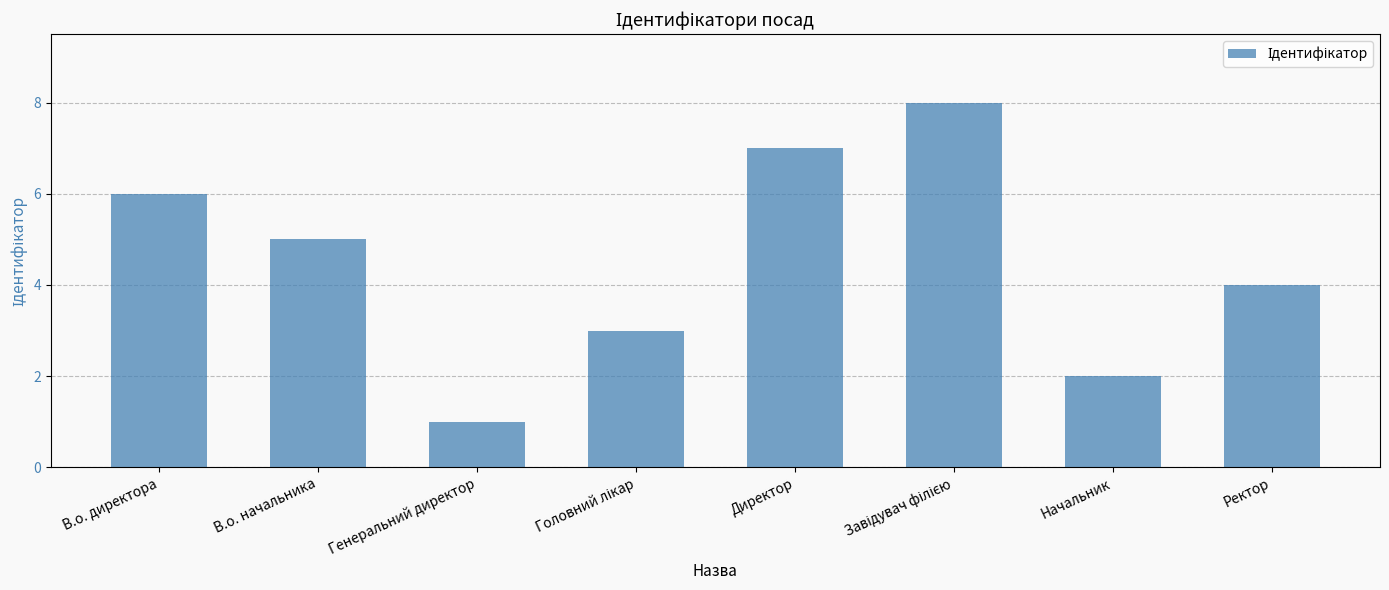

Are the bars horizontal?

No